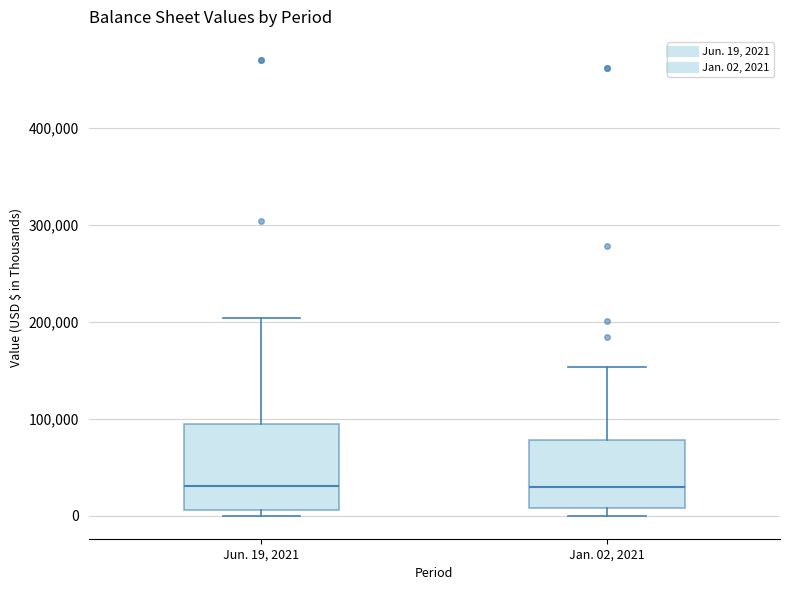

Where is the lower edge of the box for Jun. 19, 2021 on the y-axis? The values are not printed on the chart, so give them approximately, as read against the axis.

10000